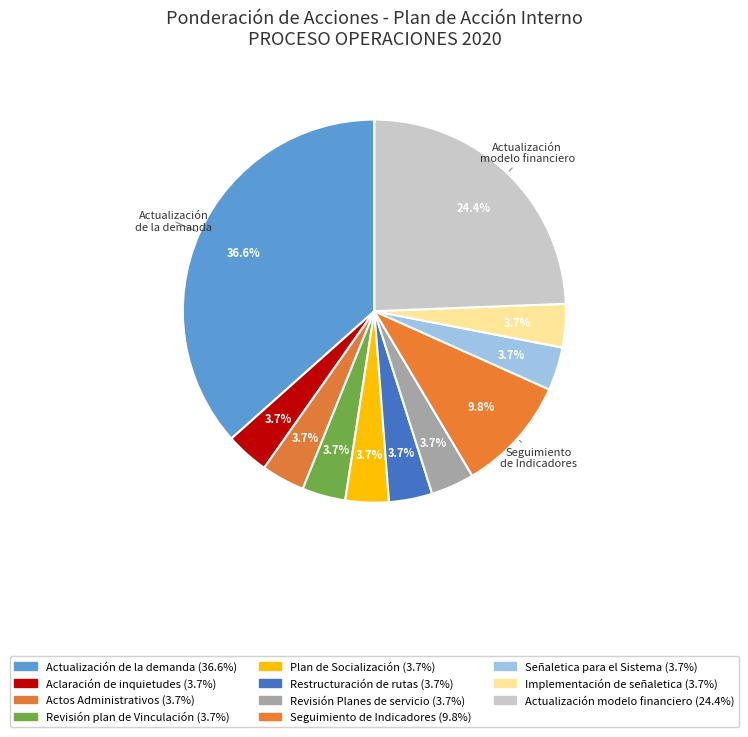

Rank the categories by value from lowest to highest.

Aclaración de inquietudes, Actos Administrativos, Revisión plan de Vinculación, Plan de Socialización, Restructuración de rutas urbanas, Revisión Planes de servicio, Señaletica para el Sistema, Implementación de señaletica, Seguimiento de Indicadores, Actualización modelo financiero, Actualización de la demanda